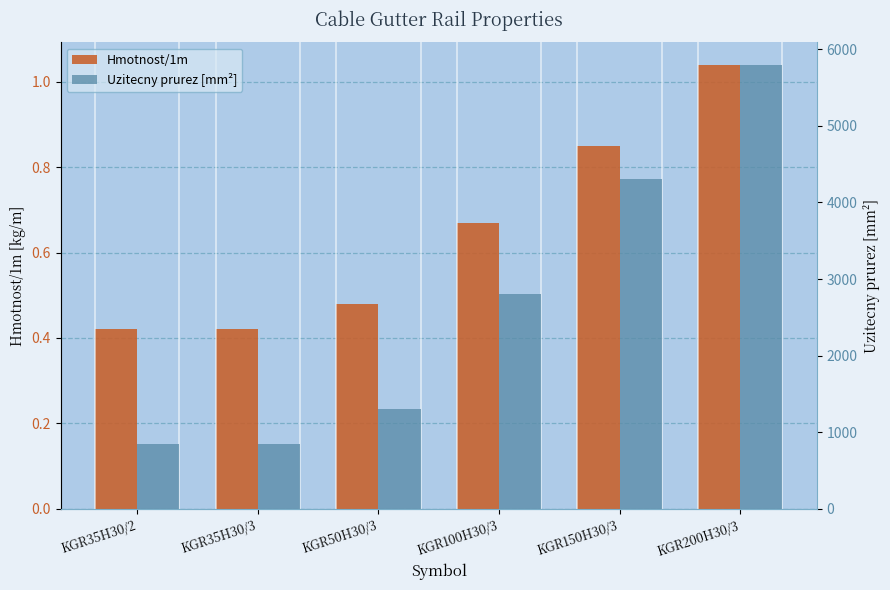

What is the maximum value for Uzitecny prurez [mm²]?

5800.0